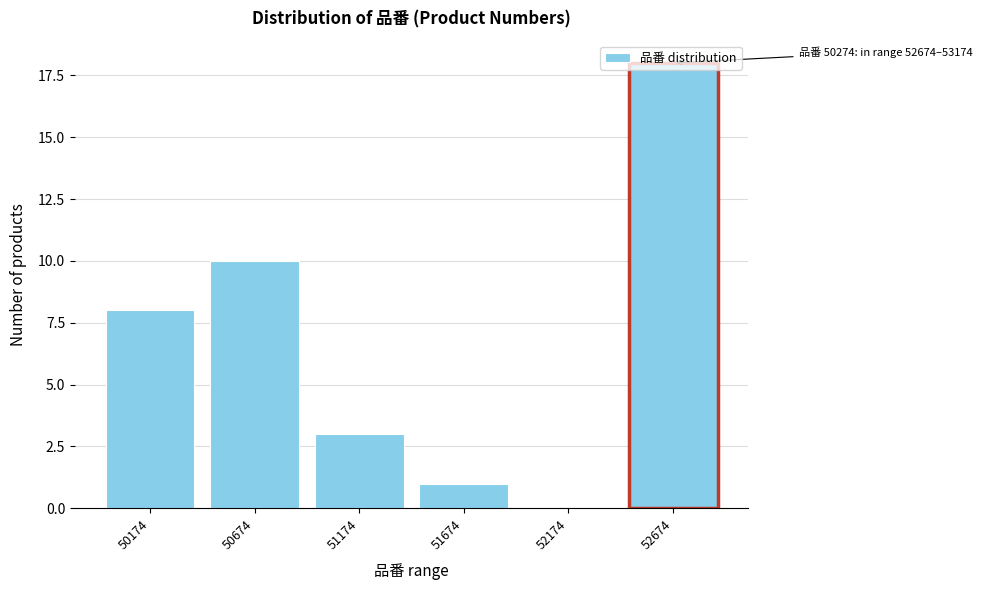

What is the approximate value at 52674?

18